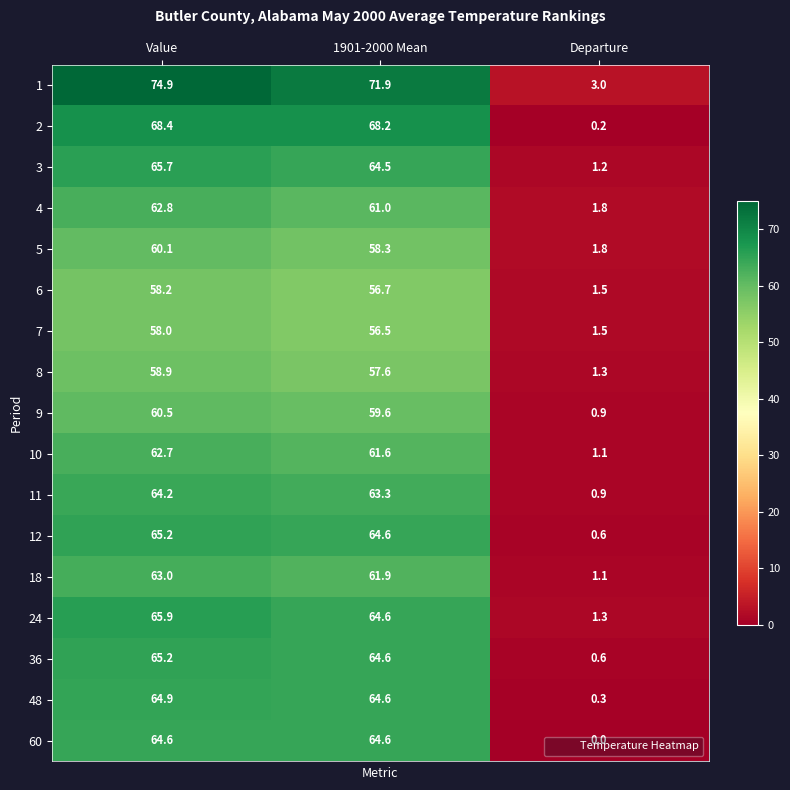

True or false: 10 has a value of 23.3 at Value.

False